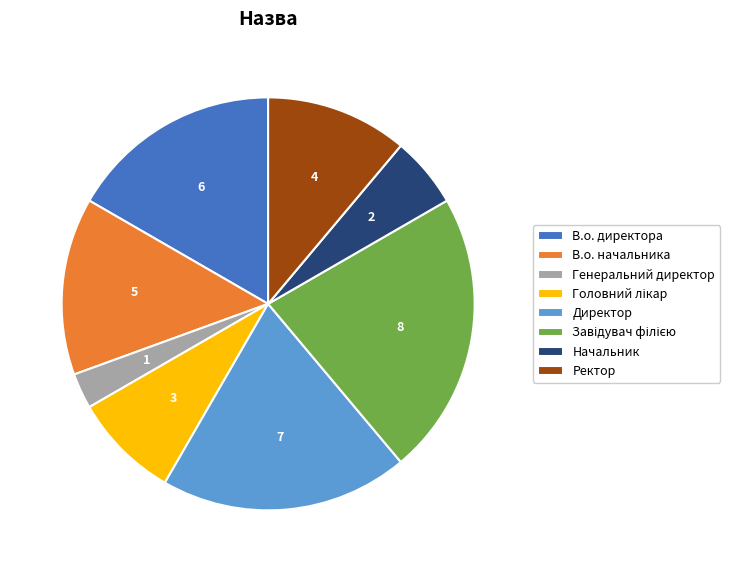

What is the ratio of the value at Директор to the value at В.о. начальника?

1.4